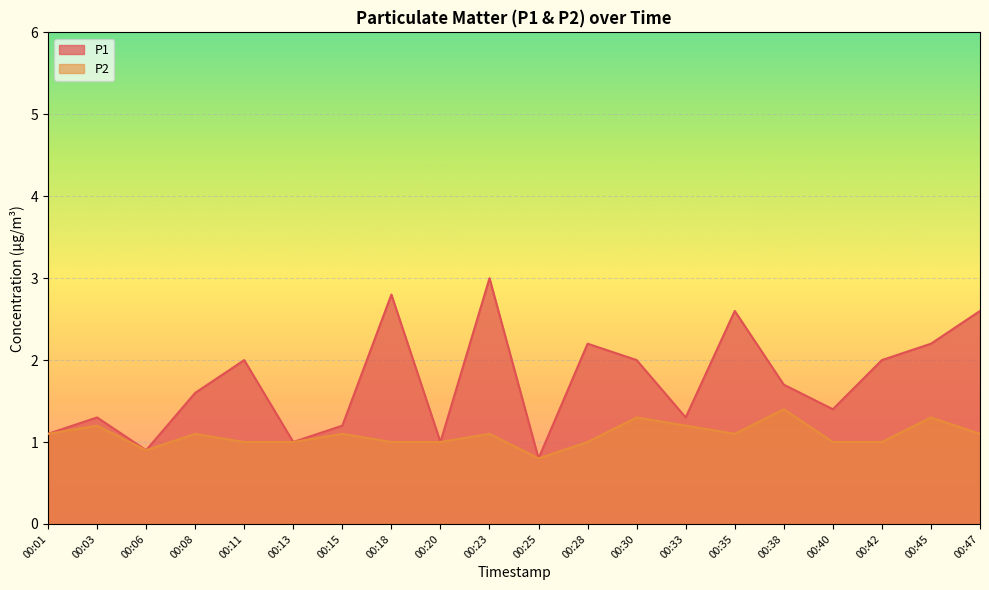

True or false: P2 and P1 cross at least once.

False